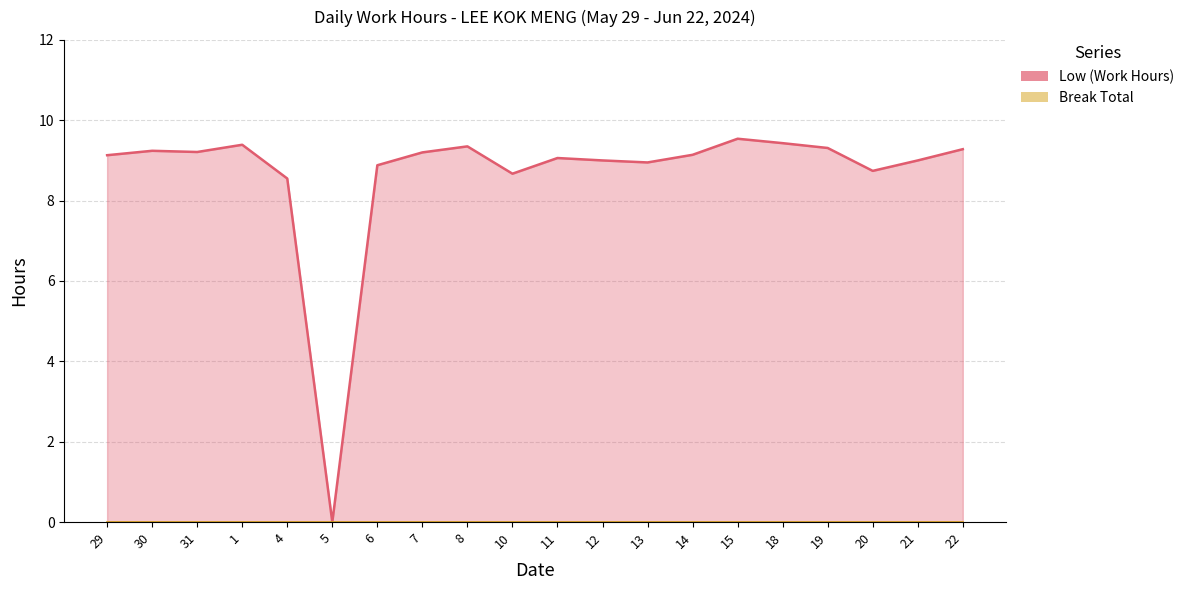

What is the sum of the values at 11 and 22?

18.3